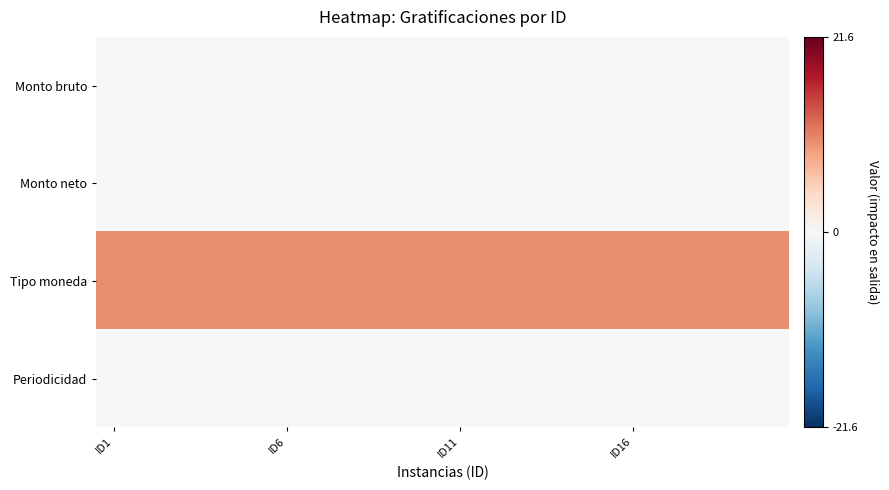

Reading left to right, extract all data points from this chart.

Monto bruto: 0	0	0	0	0	0	0	0	0	0	0	0	0	0	0	0	0	0	0	0
Monto neto: 0	0	0	0	0	0	0	0	0	0	0	0	0	0	0	0	0	0	0	0
Tipo moneda: 10	10	10	10	10	10	10	10	10	10	10	10	10	10	10	10	10	10	10	10
Periodicidad: 0	0	0	0	0	0	0	0	0	0	0	0	0	0	0	0	0	0	0	0